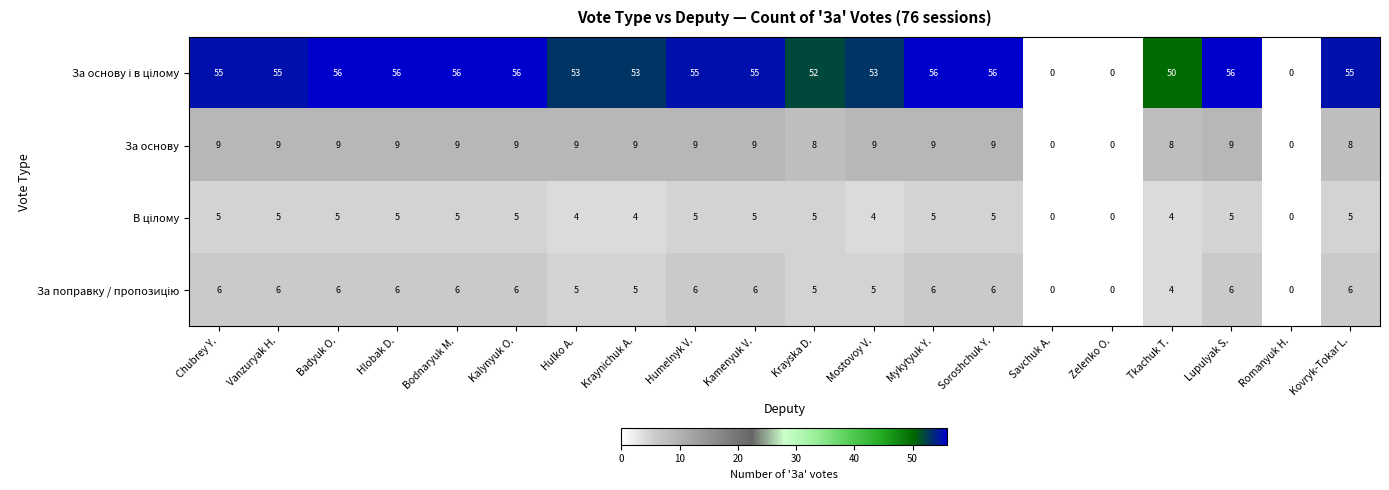

At how many categories does at least one series exceed 11?

17